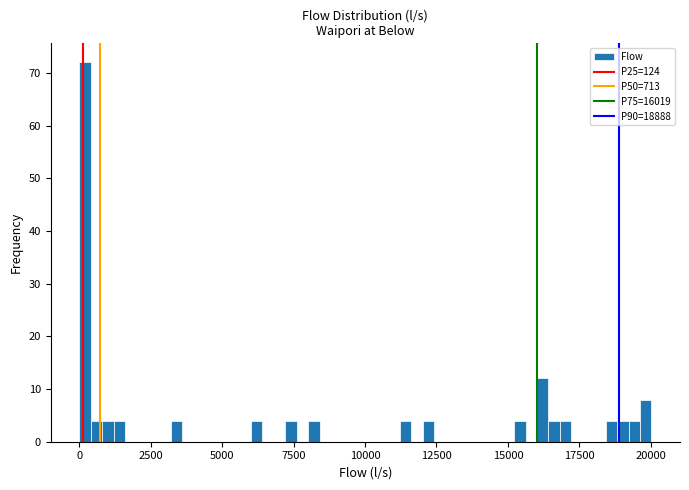

Around what value on the x-axis is the tallest bar? Give the approximate position of its centre, as read against the axis.

0